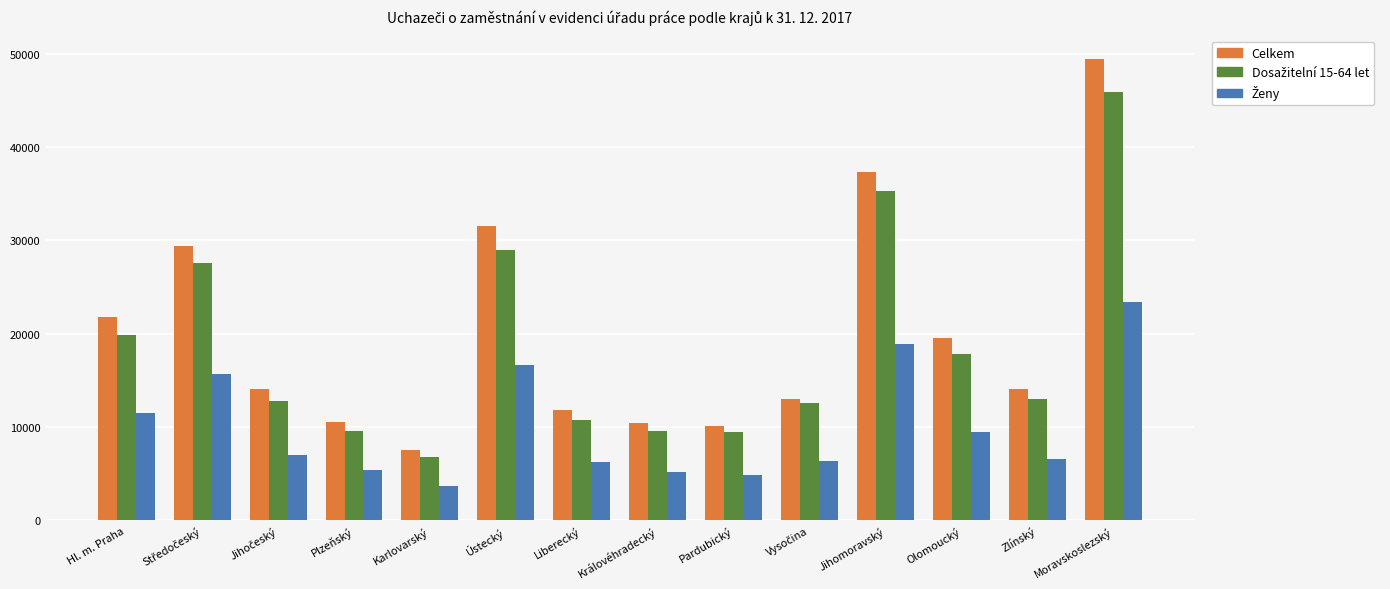

True or false: Celkem has a value of 13193 at Karlovarský.

False